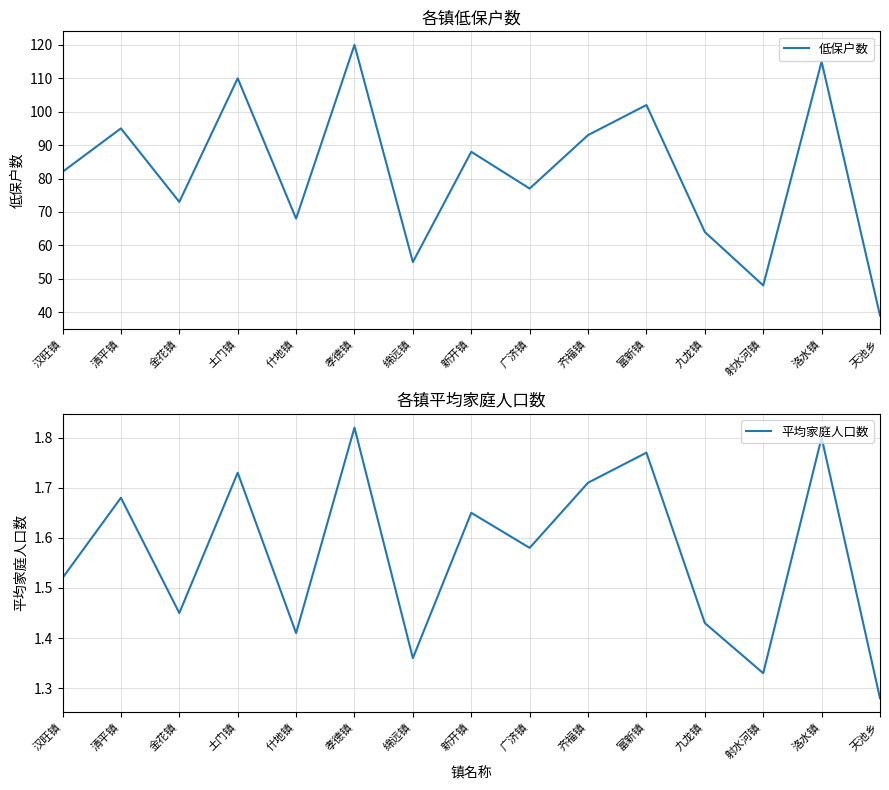

True or false: 平均家庭人口数 has more than 0 interior local peaks.

True